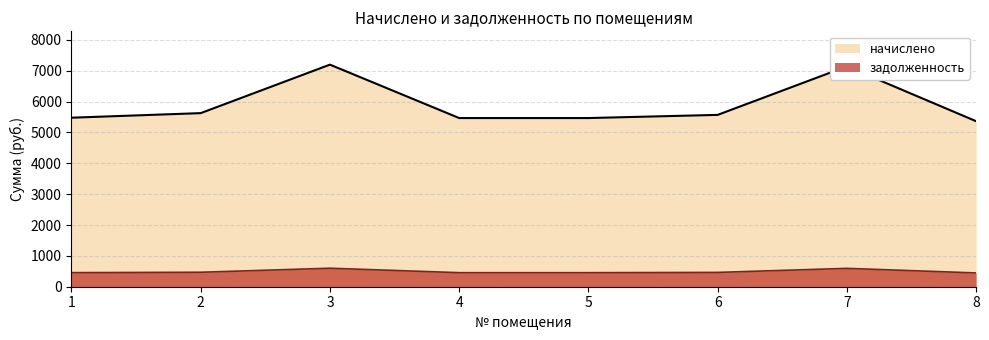

What is the difference between the highest and lowest values at 1?

5021.2